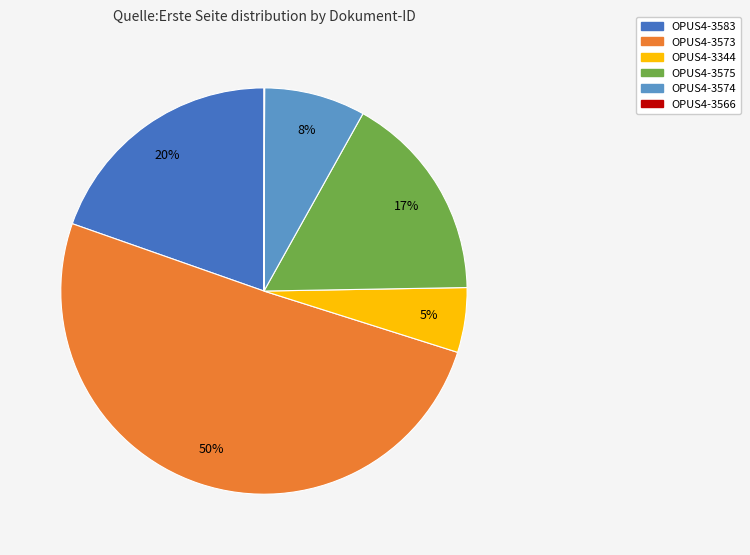

Approximately how many times larger is the value at OPUS4-3344 compared to OPUS4-3574?

0.6